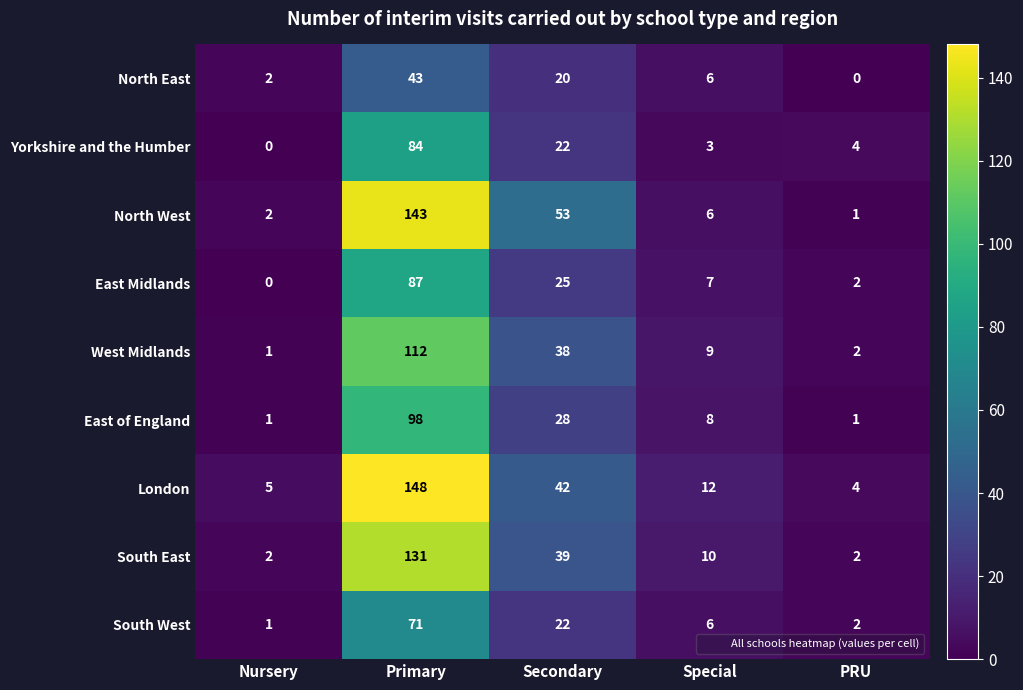

Rank the series by their maximum value, from highest to lowest.

London, North West, South East, West Midlands, East of England, East Midlands, Yorkshire and the Humber, South West, North East